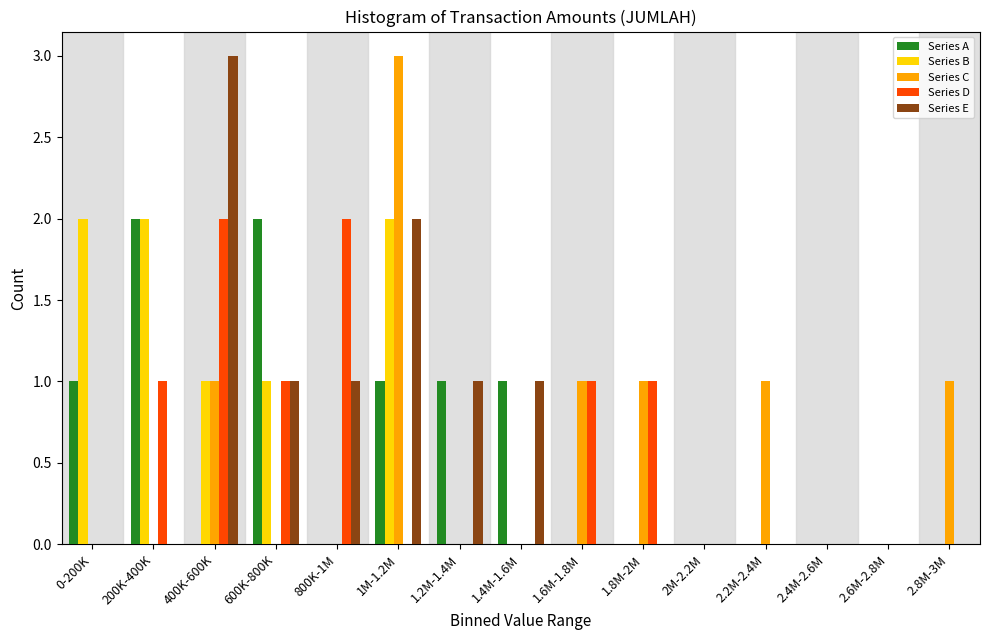

The value of Series E at 1M-1.2M is 1. True or false?

False